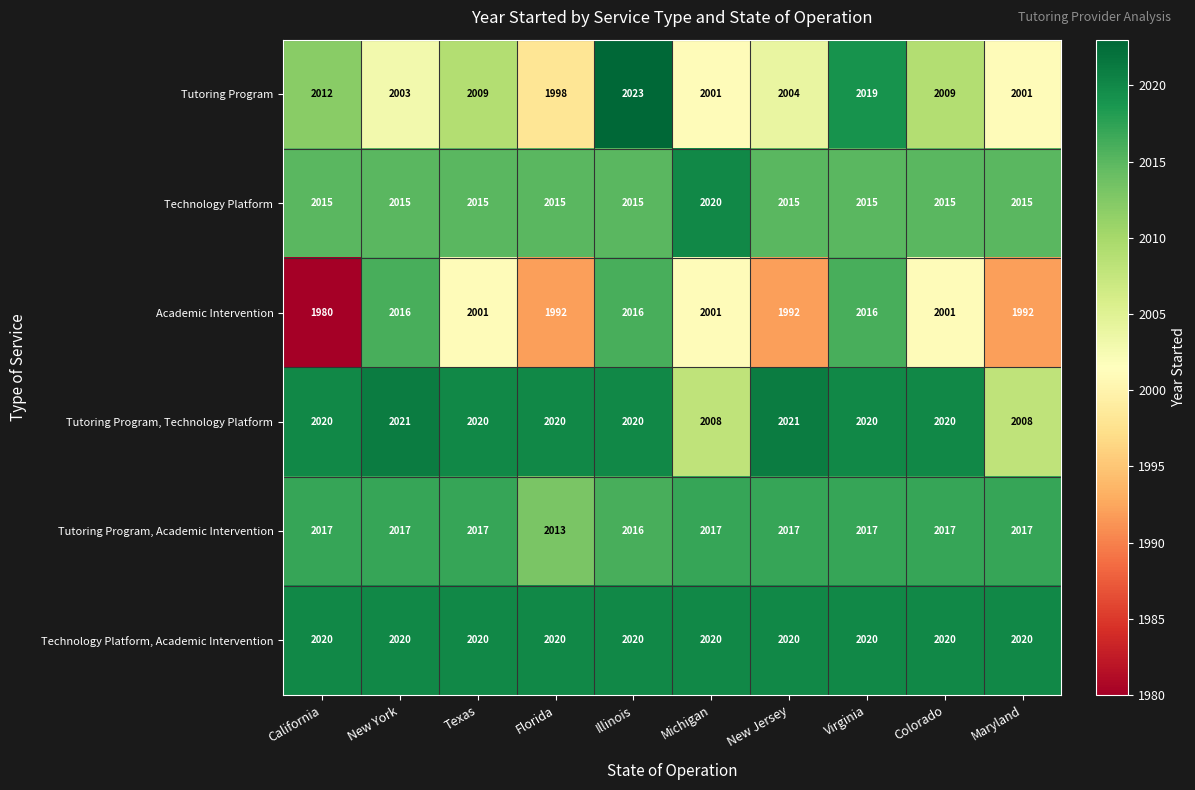

What is the difference between the highest and lowest values at Texas?

19